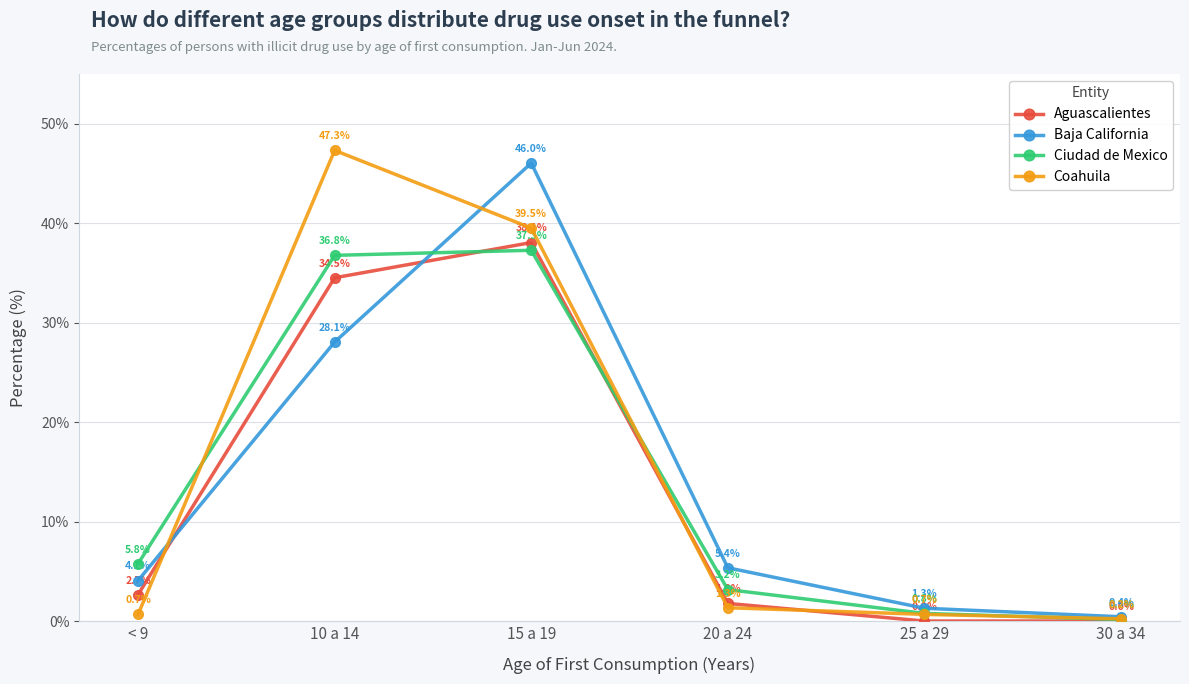

Which series changed the most between 15 a 19 and 20 a 24?

Baja California